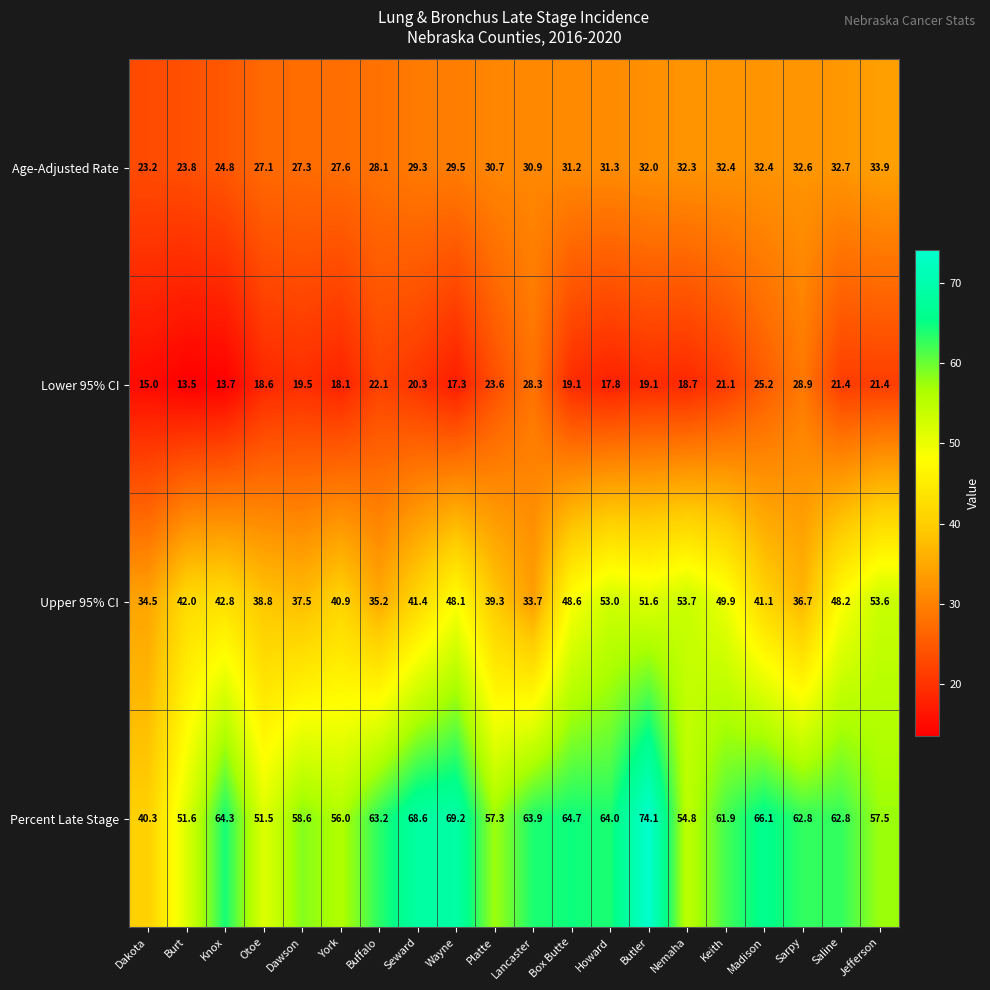

What is the minimum value shown in the chart?

13.5